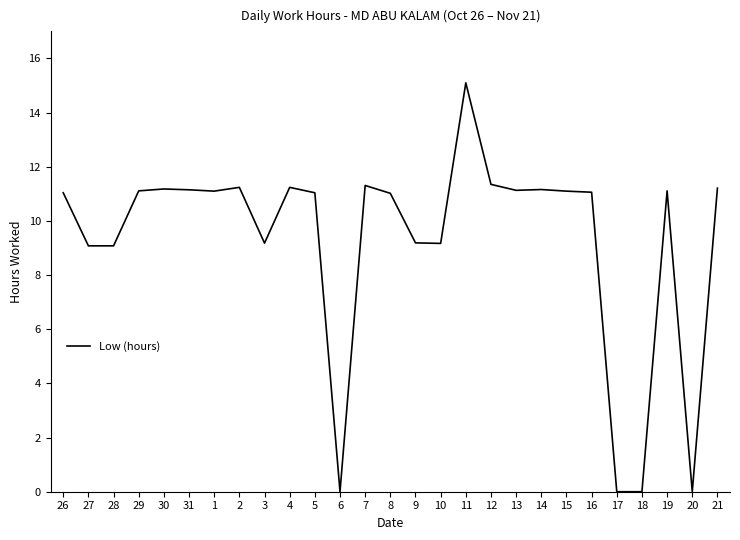

What is the ratio of the value at 10 to the value at 4?

0.8